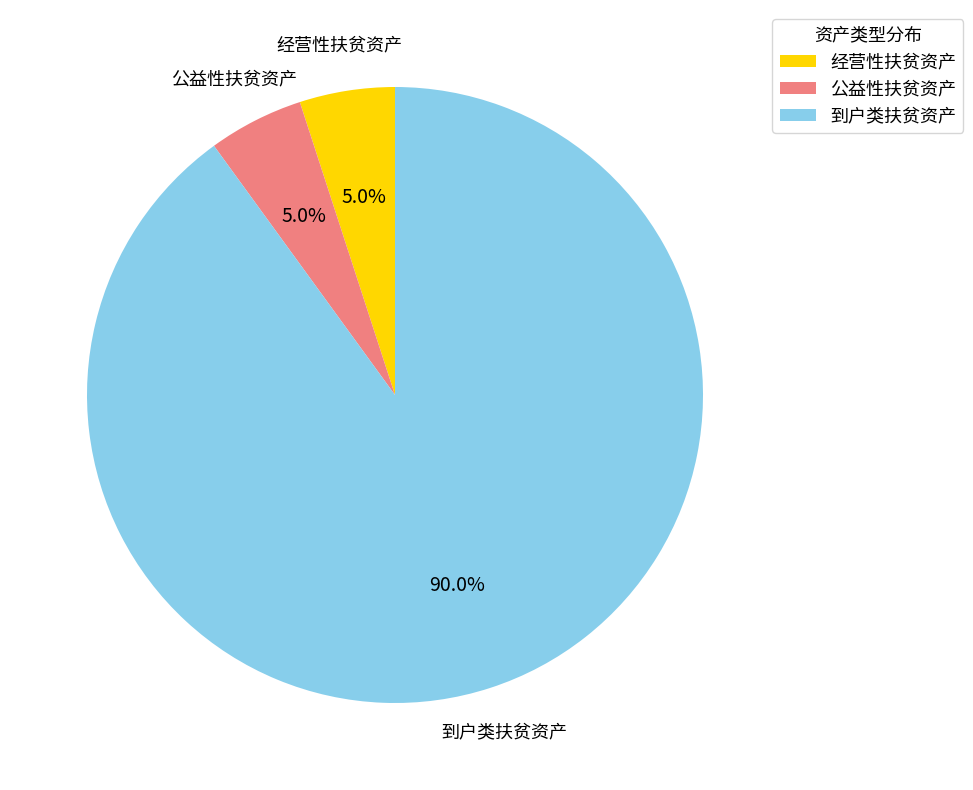

Count the number of slices in the pie.

3